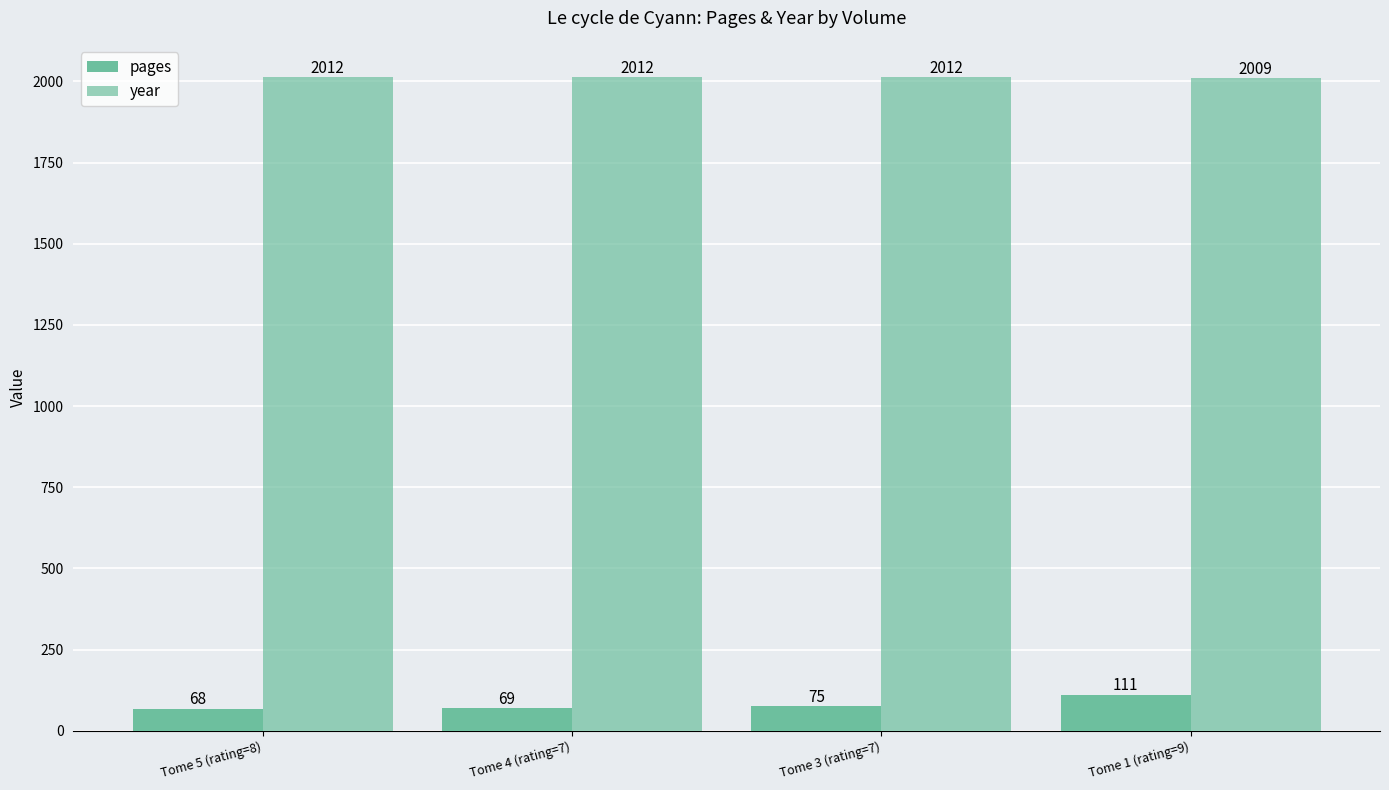

What is the label of the 2nd bar from the left?

Tome 4 (rating=7)